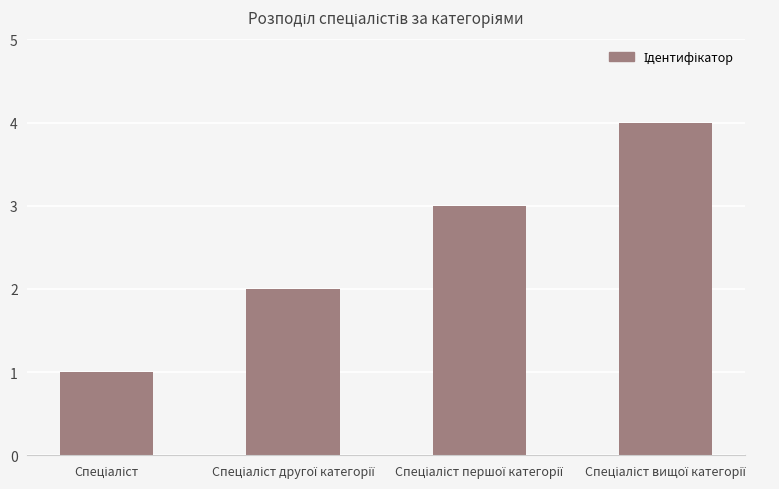

What is the difference between the maximum and minimum values?

3